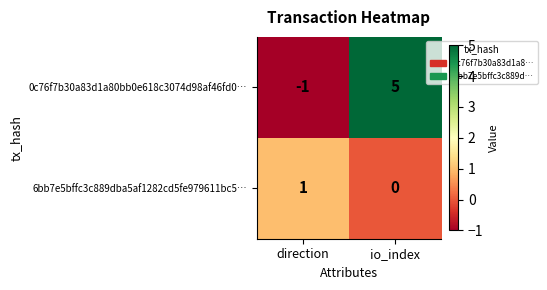

Which label corresponds to the smallest value in the chart?

direction